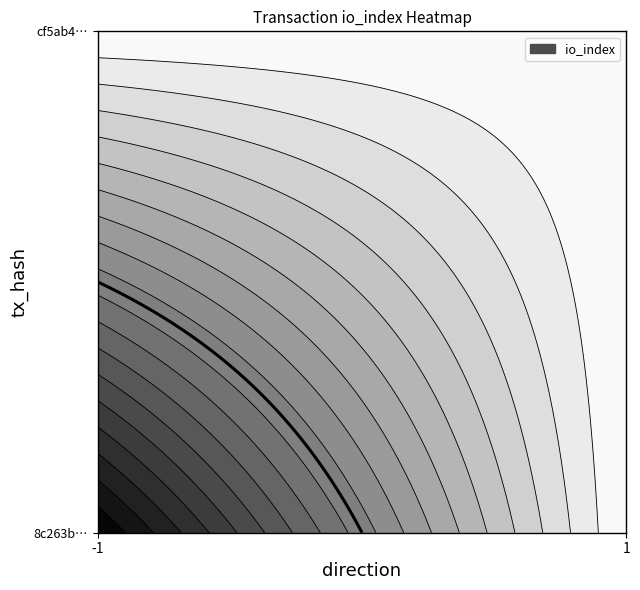

What is the difference between the maximum and minimum values in the 8c263b68a06bce8be22c3995eadaba52bd3b1fa series?

1375